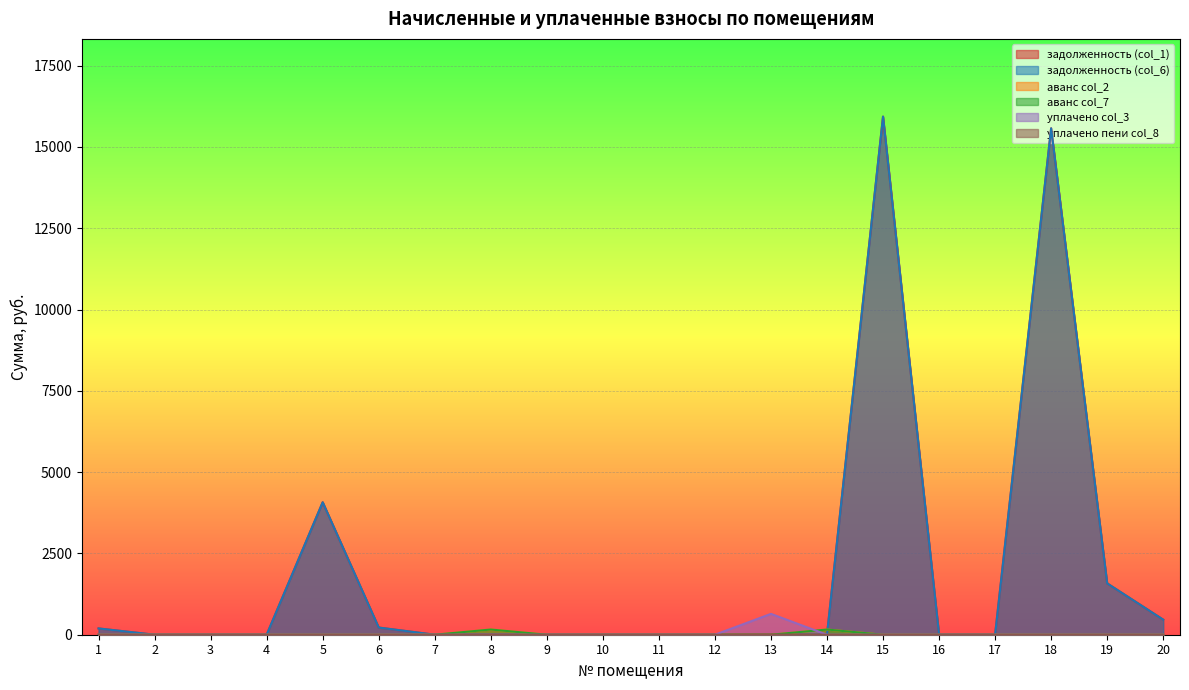

How many interior local peaks does the аванс col_7 series have?

2